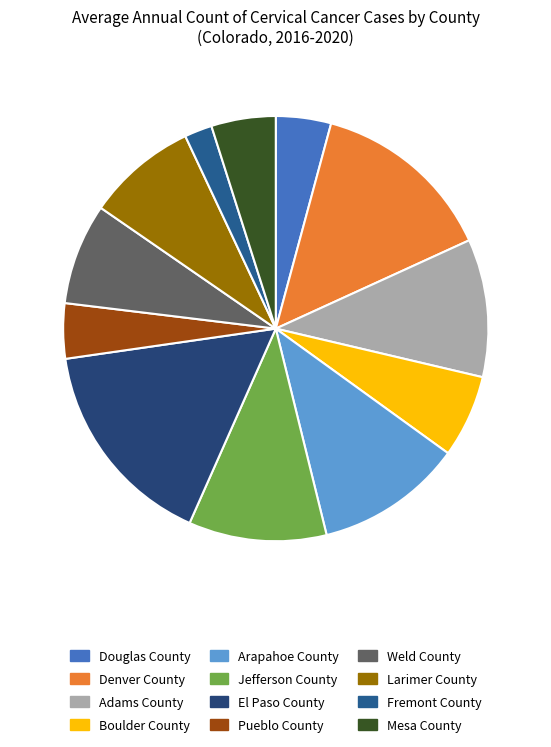

To the nearest percent, what is the average slice percentage?

8%